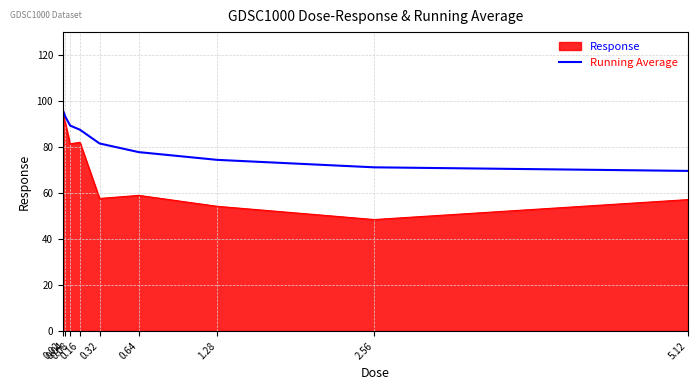

Which series has the widest spread of values?

Response